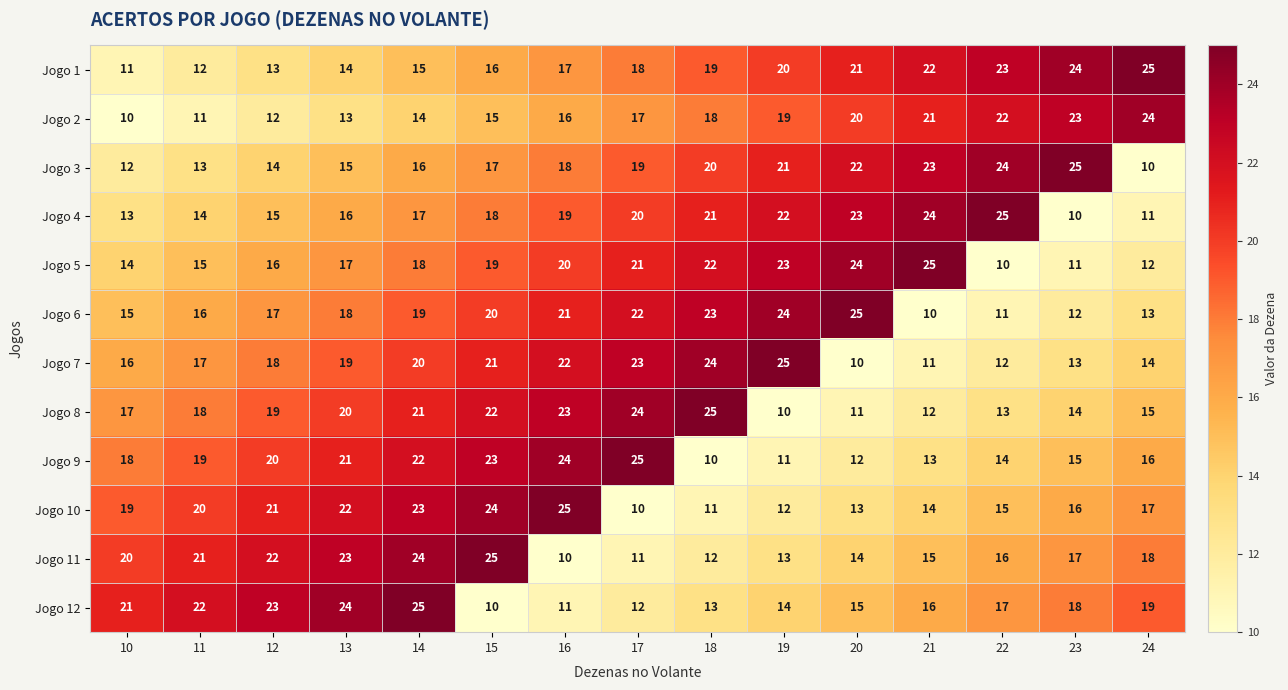

At 18, list the series in order from largest to smallest.

Jogo 8, Jogo 7, Jogo 6, Jogo 5, Jogo 4, Jogo 3, Jogo 1, Jogo 2, Jogo 12, Jogo 11, Jogo 10, Jogo 9